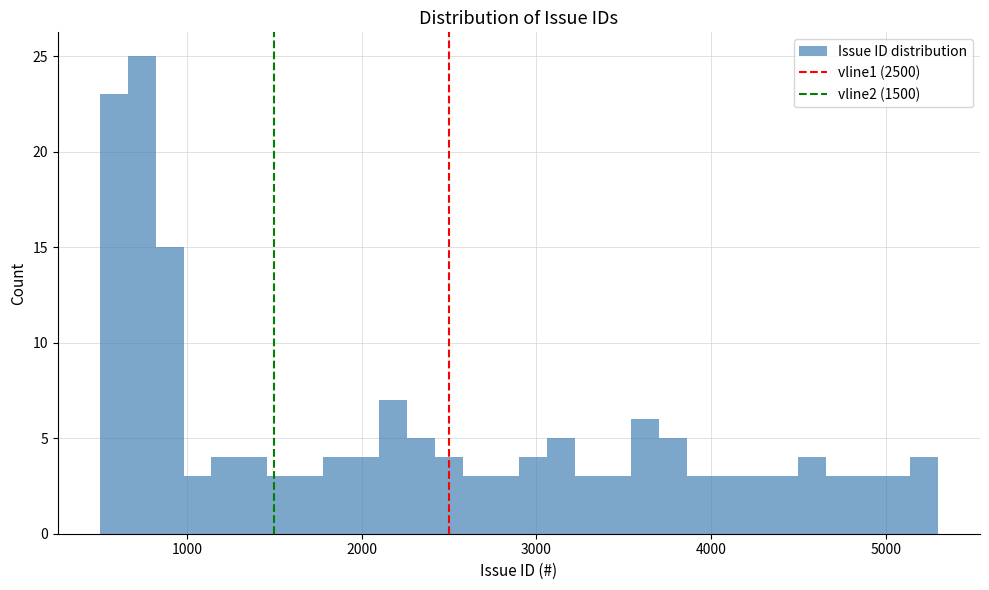

Around what value on the x-axis is the tallest bar? Give the approximate position of its centre, as read against the axis.

700